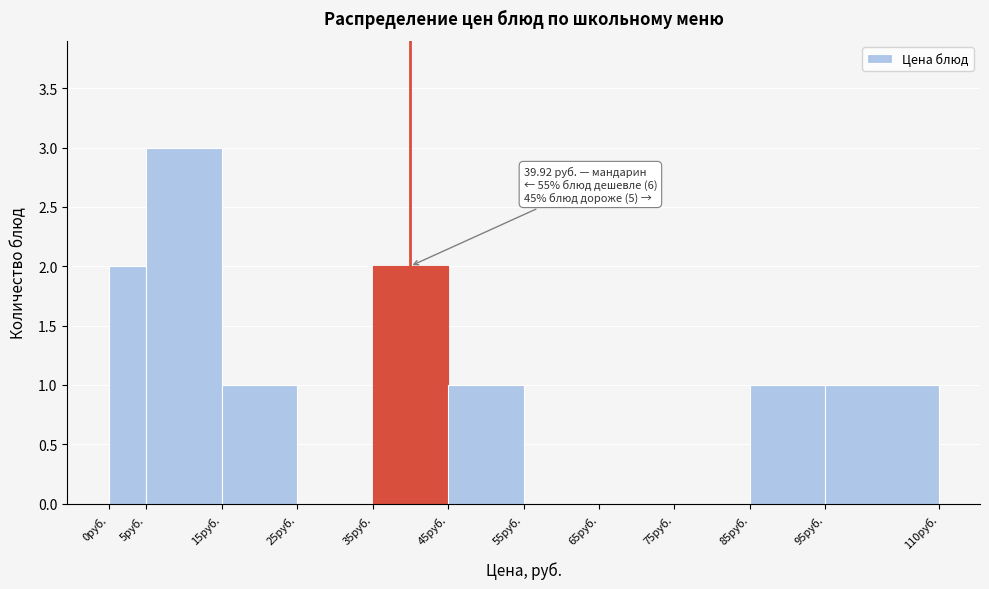

Which range on the x-axis has the tallest bar?

5 to 15